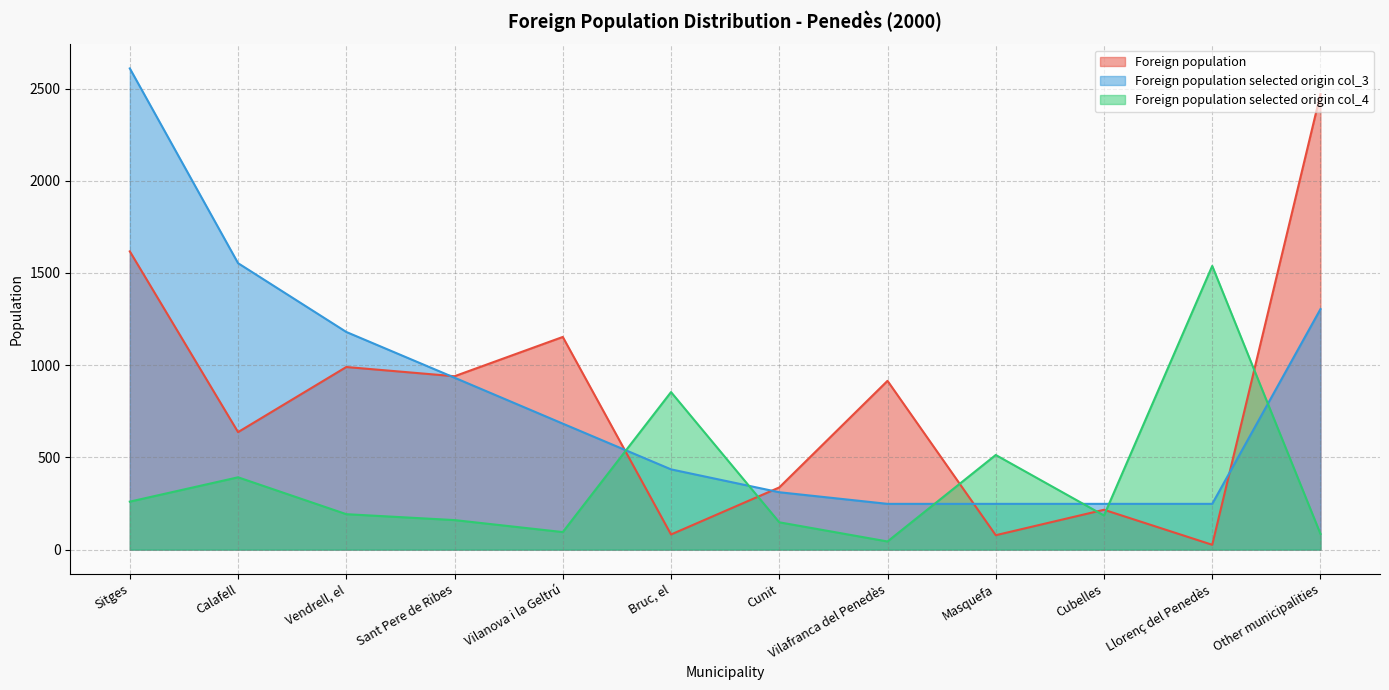

Reading left to right, transcribe all the data shown in this chart.

Foreign population: Sitges=1617	Calafell=637	Vendrell, el=990	Sant Pere de Ribes=940	Vilanova i la Geltrú=1153	Bruc, el=82	Cunit=337	Vilafranca del Penedès=915	Masquefa=78	Cubelles=216	Llorenç del Penedès=26	Other municipalities=2470
Foreign population selected origin col_3: Sitges=2609	Calafell=1553	Vendrell, el=1180	Sant Pere de Ribes=932	Vilanova i la Geltrú=683	Bruc, el=435	Cunit=311	Vilafranca del Penedès=248	Masquefa=248	Cubelles=248	Llorenç del Penedès=248	Other municipalities=1304
Foreign population selected origin col_4: Sitges=260	Calafell=392	Vendrell, el=192	Sant Pere de Ribes=160	Vilanova i la Geltrú=95	Bruc, el=854	Cunit=148	Vilafranca del Penedès=44	Masquefa=513	Cubelles=185	Llorenç del Penedès=1538	Other municipalities=85